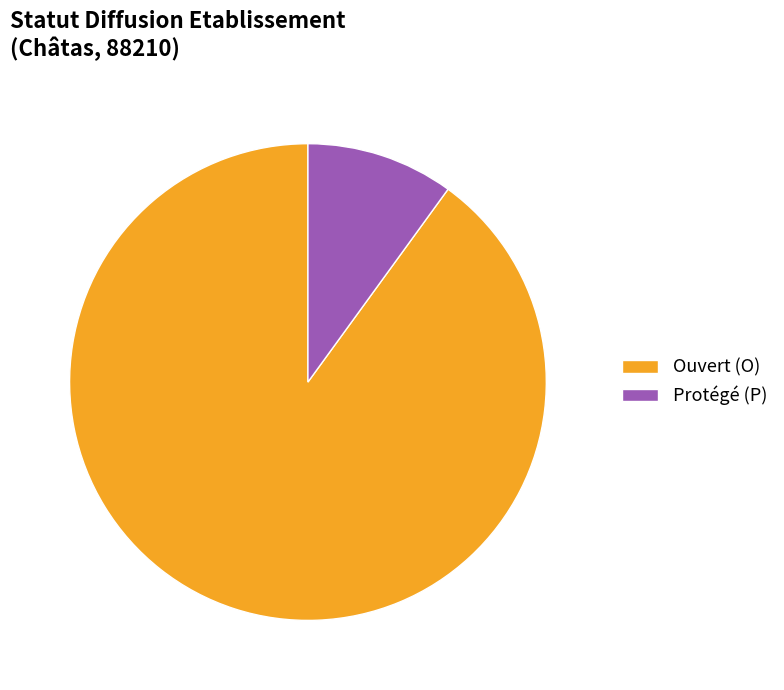

Which category has the biggest portion of the pie?

Ouvert (O)